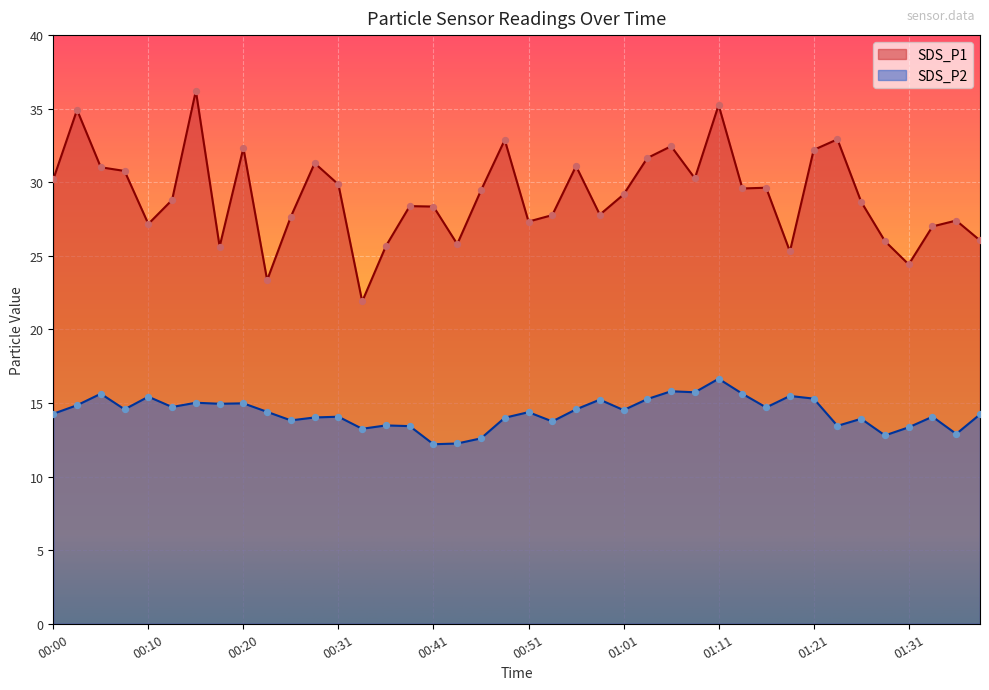

Which series has the largest total across all categories?

SDS_P1